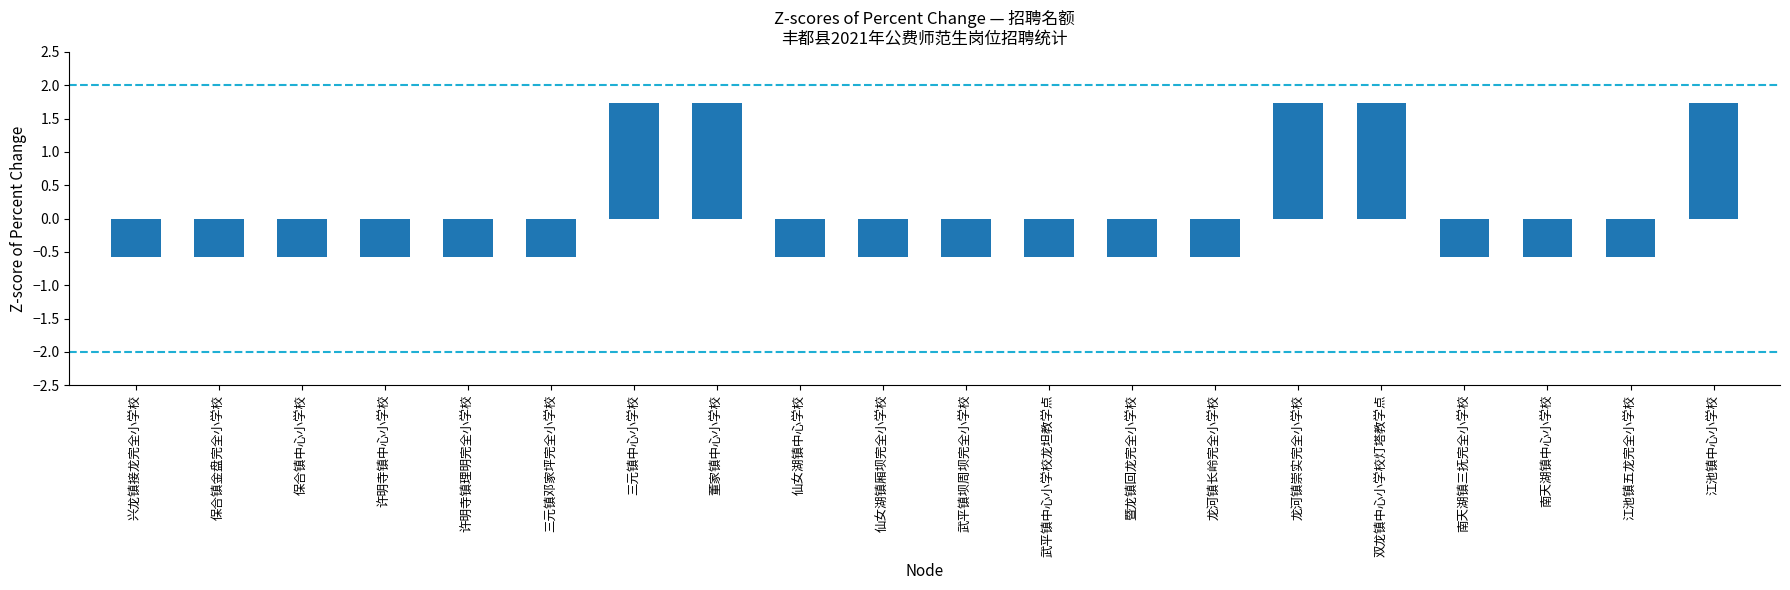

Reading left to right, extract all data points from this chart.

-0.6	-0.6	-0.6	-0.6	-0.6	-0.6	1.7	1.7	-0.6	-0.6	-0.6	-0.6	-0.6	-0.6	1.7	1.7	-0.6	-0.6	-0.6	1.7